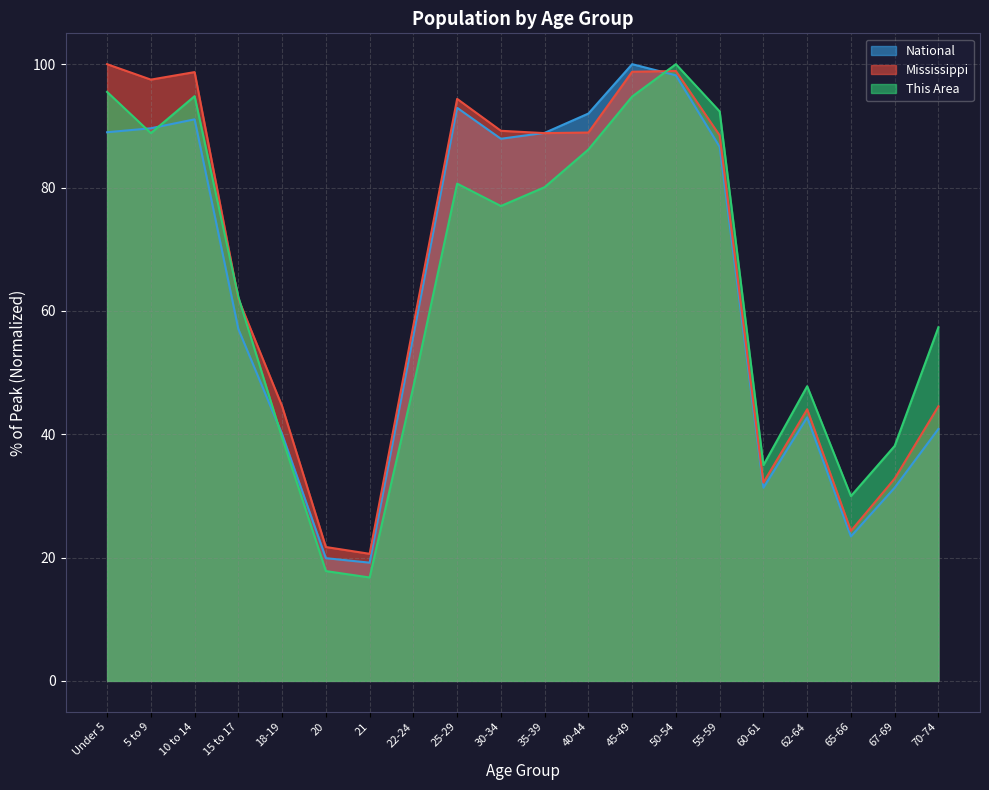

How many data points in This Area are less than 77?

10